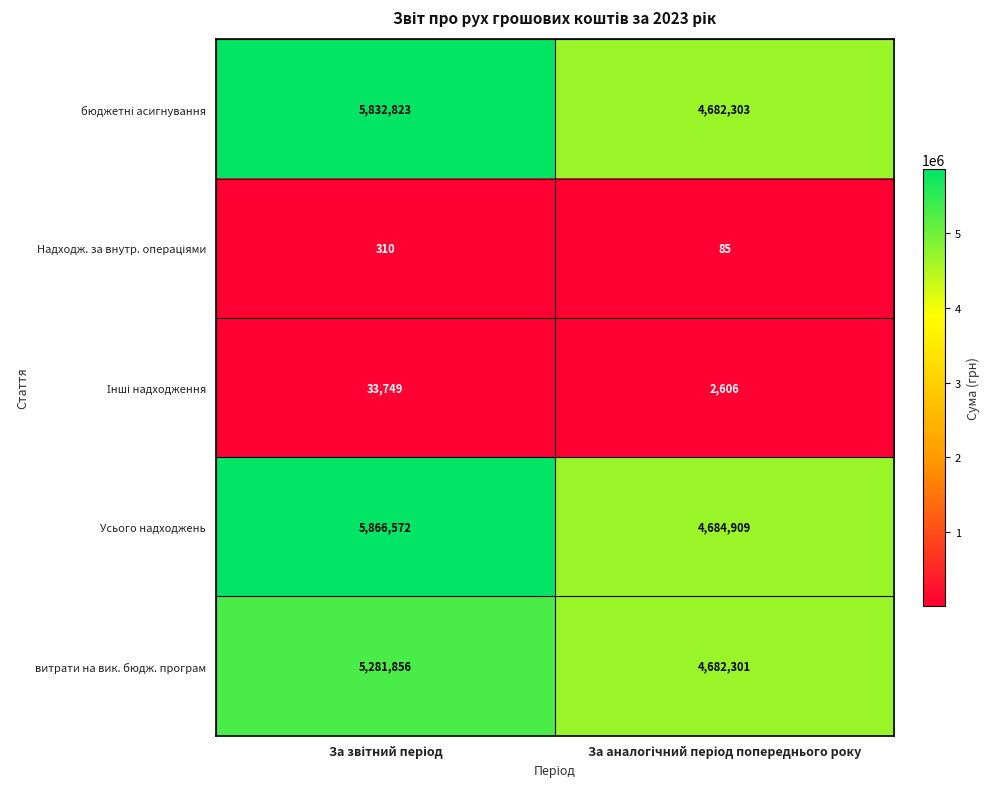

What is the difference between the maximum and minimum values in the Усього надходжень series?

1181663